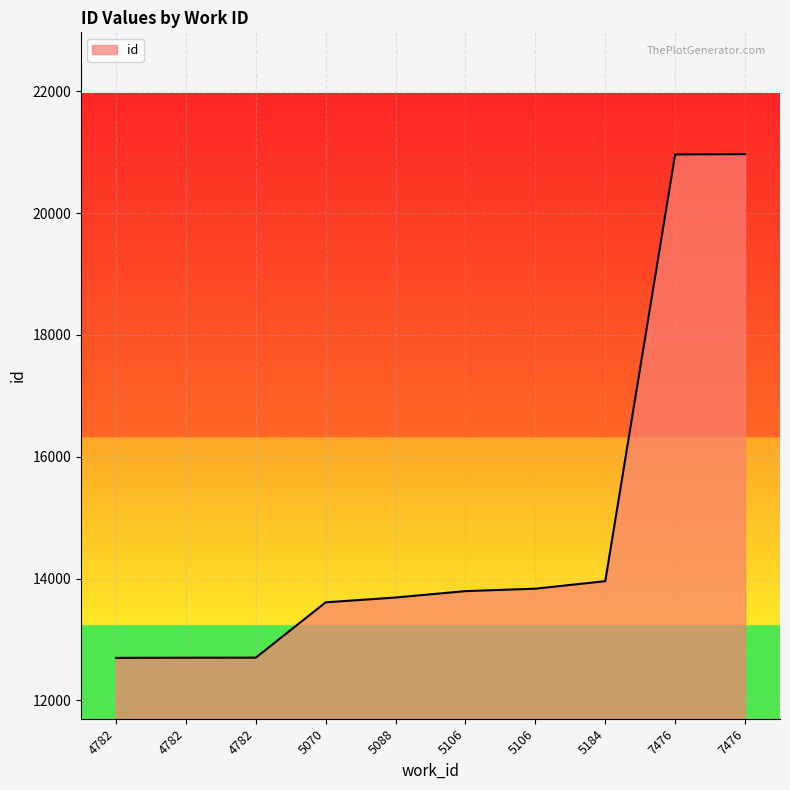

What is the change in value from 5106 to 7476?

+7138